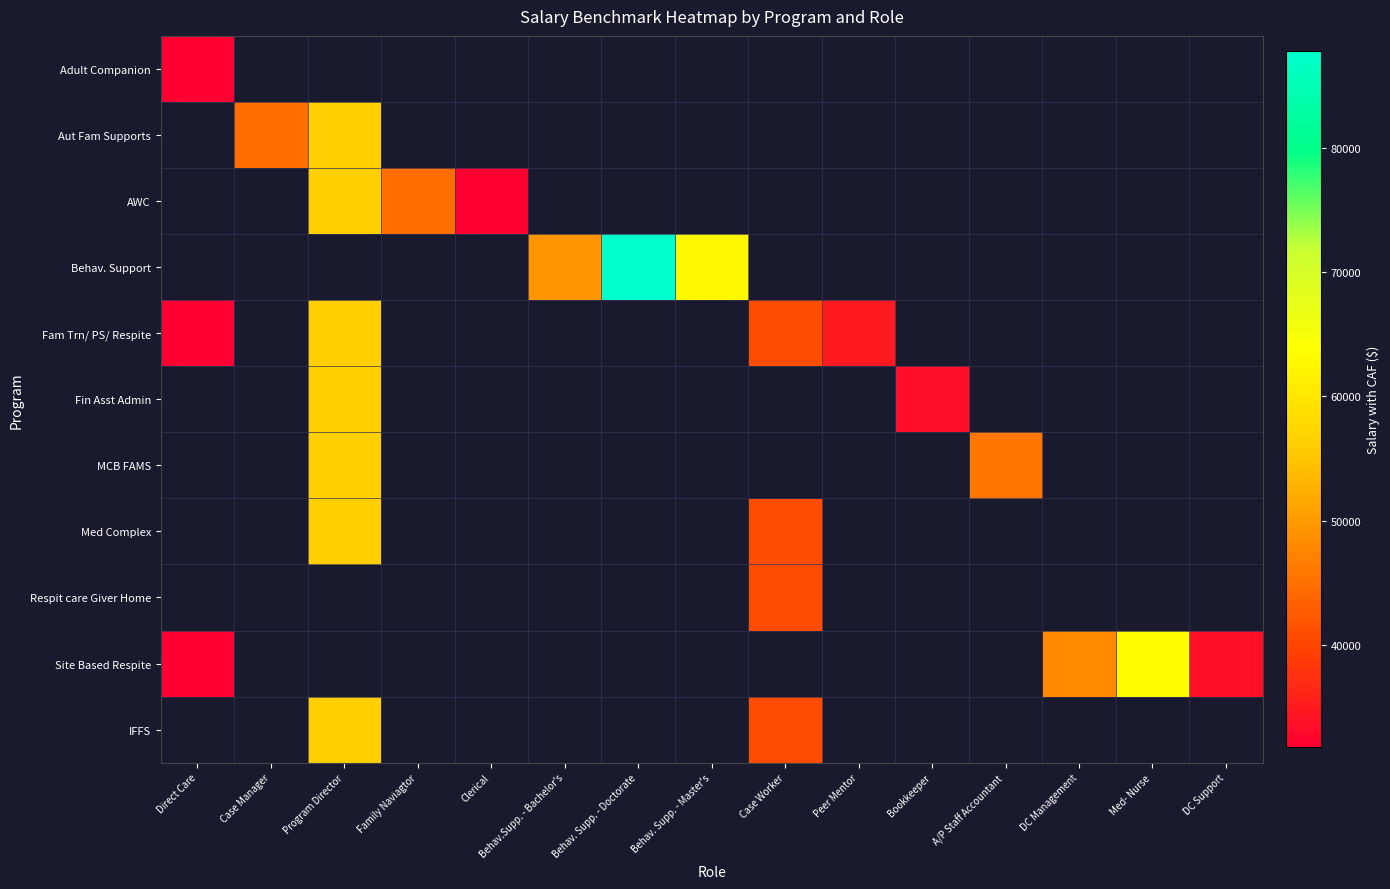

At which label is Site Based Respite closest to 47548?

DC Management